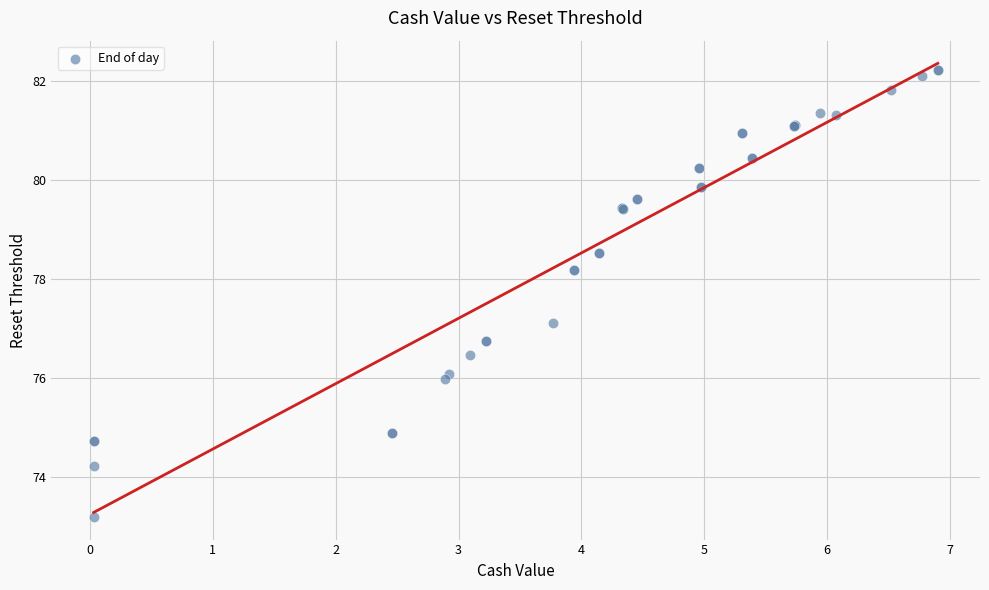

What Y value in the scatter plot is closest to 77?

77.1